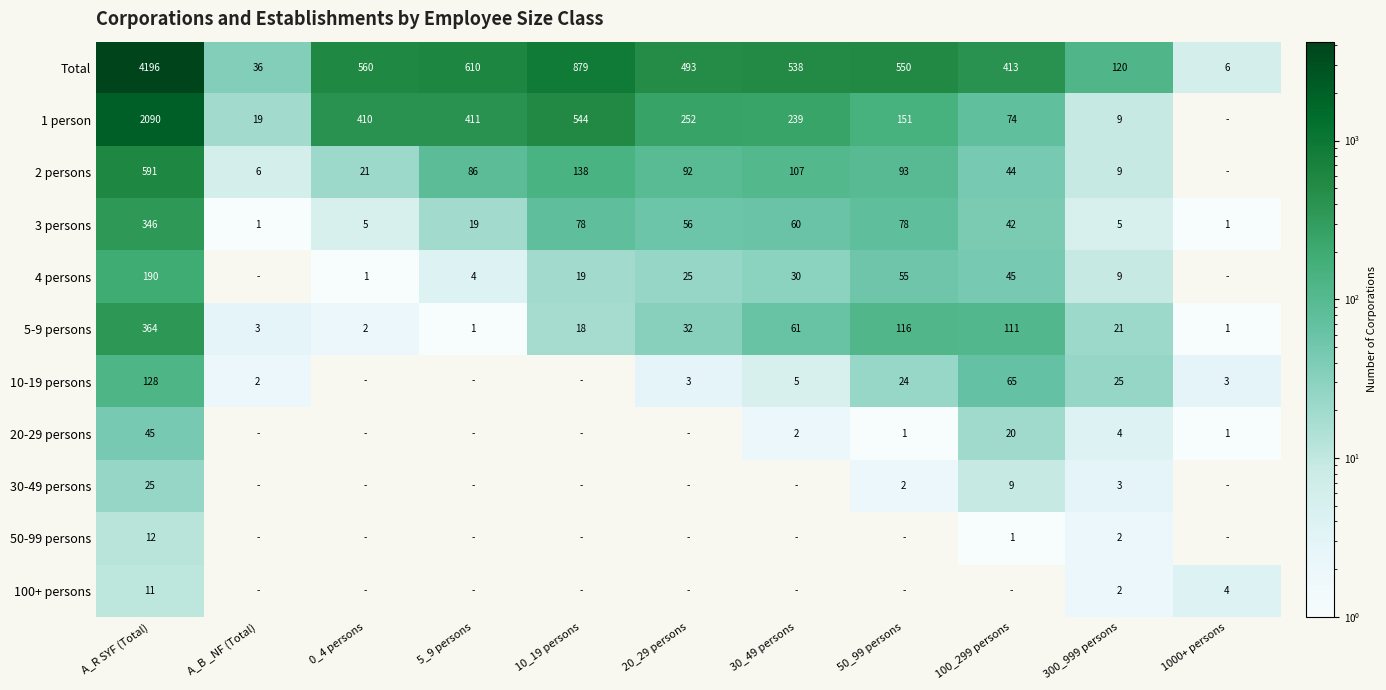

What is the spread (max minus min) of values at A_R SYF (Total)?

4185